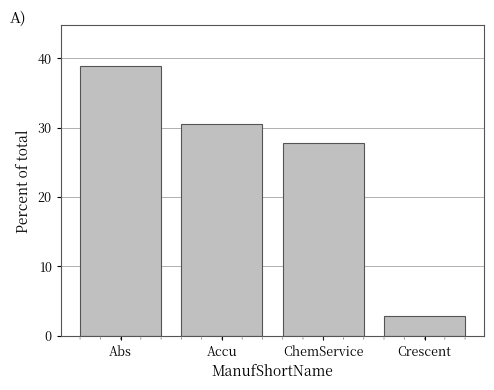

What is the difference between the maximum and second lowest values?

11.1